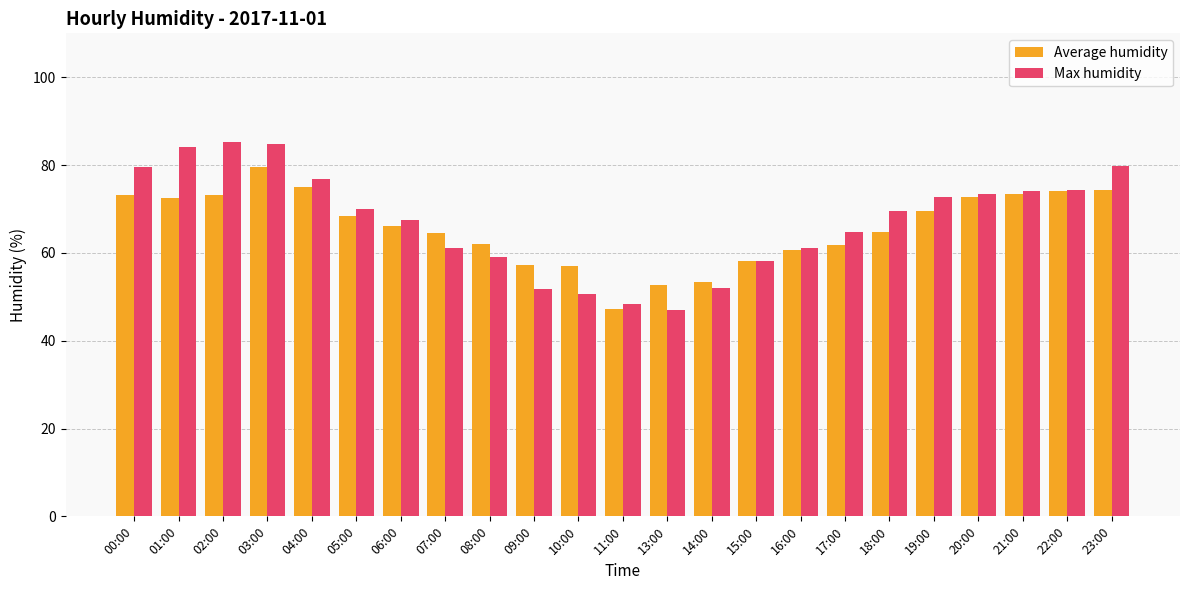

The Max humidity series shows 141.2 at 02:00. True or false?

False